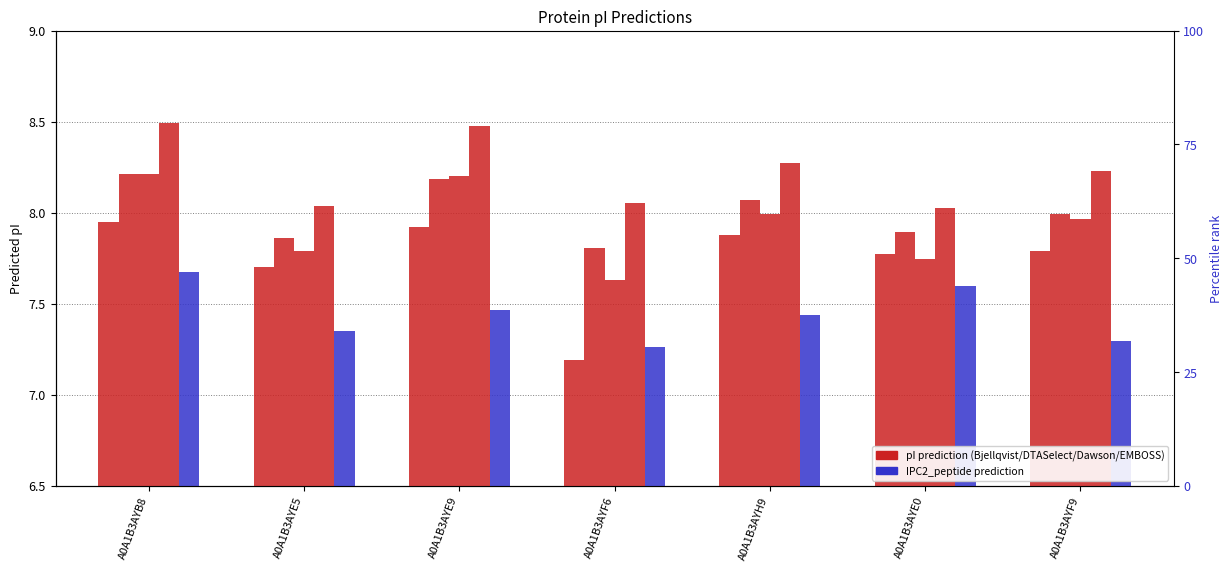

How many categories are shown in the chart?

7